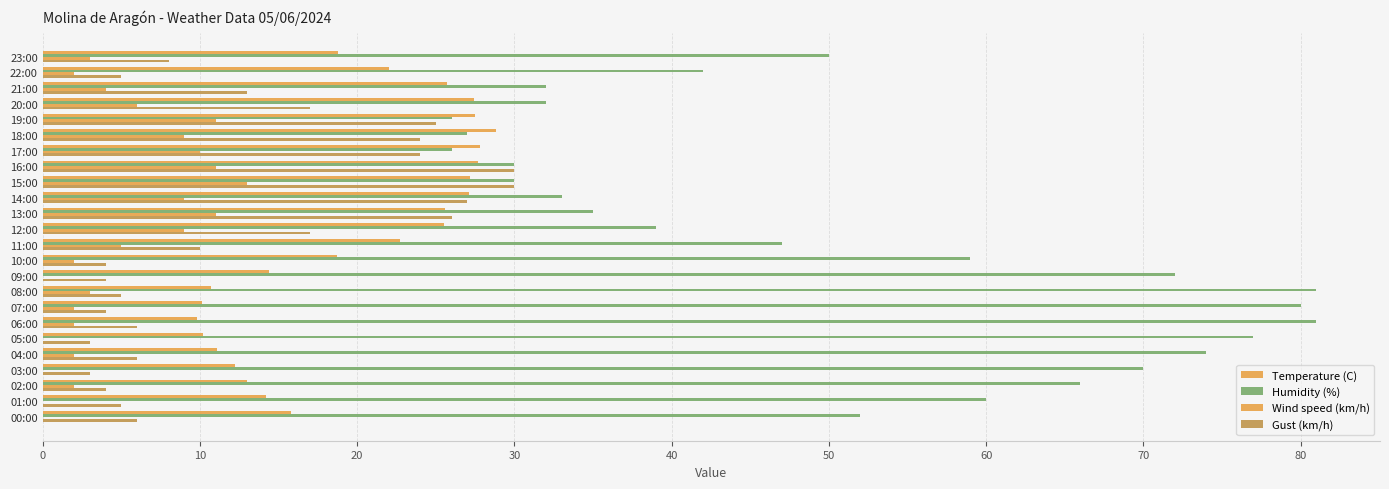

How many series are shown in this chart?

4